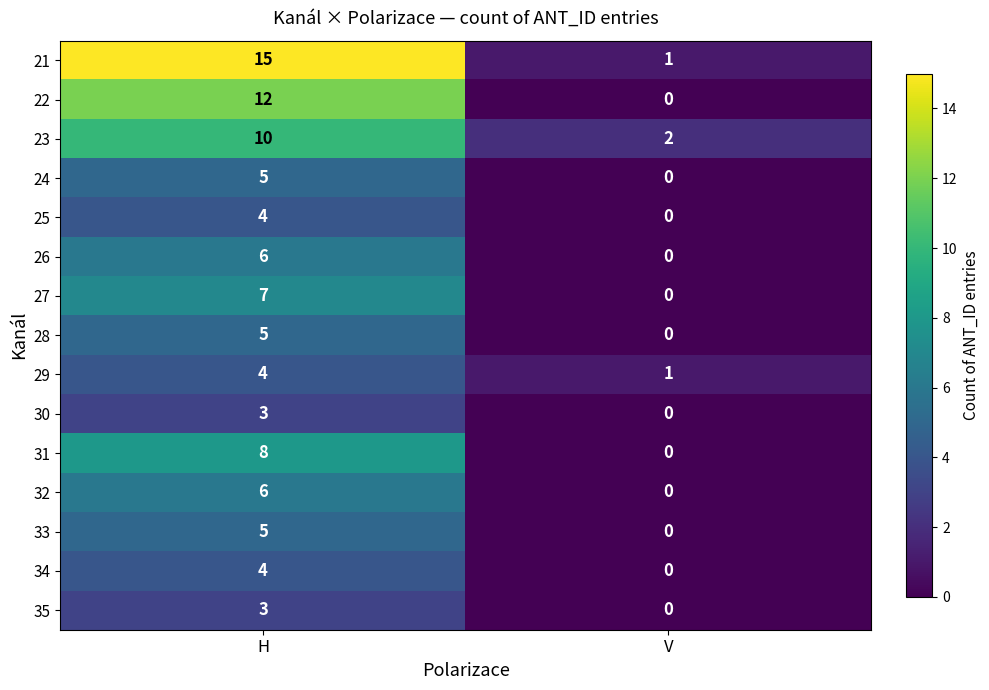

Read the 31 value at H.

8